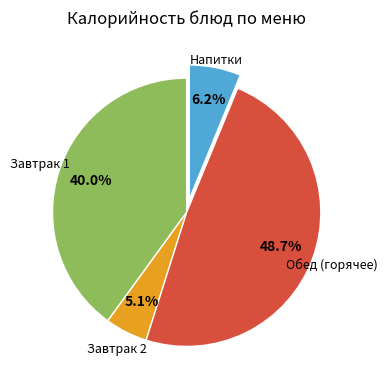

Is there any slice that represents more than half of the pie?

No